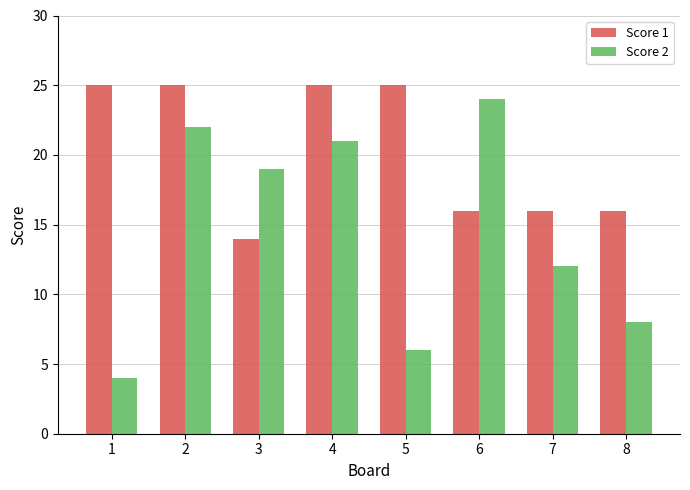

How many groups of bars are there?

8